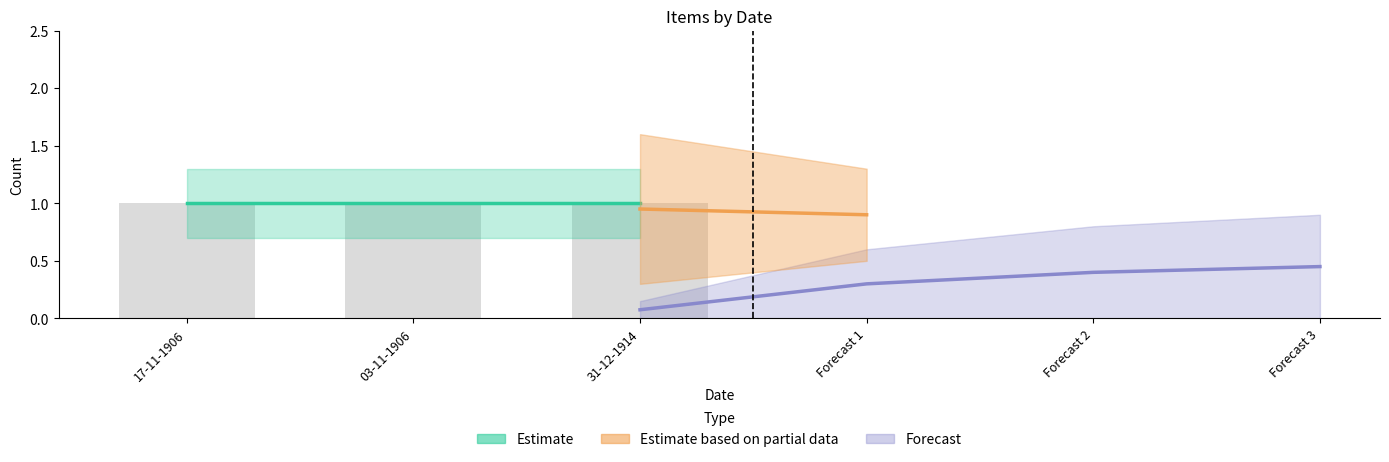

Rank the categories by public value from highest to lowest.

17-11-1906, 03-11-1906, 31-12-1914